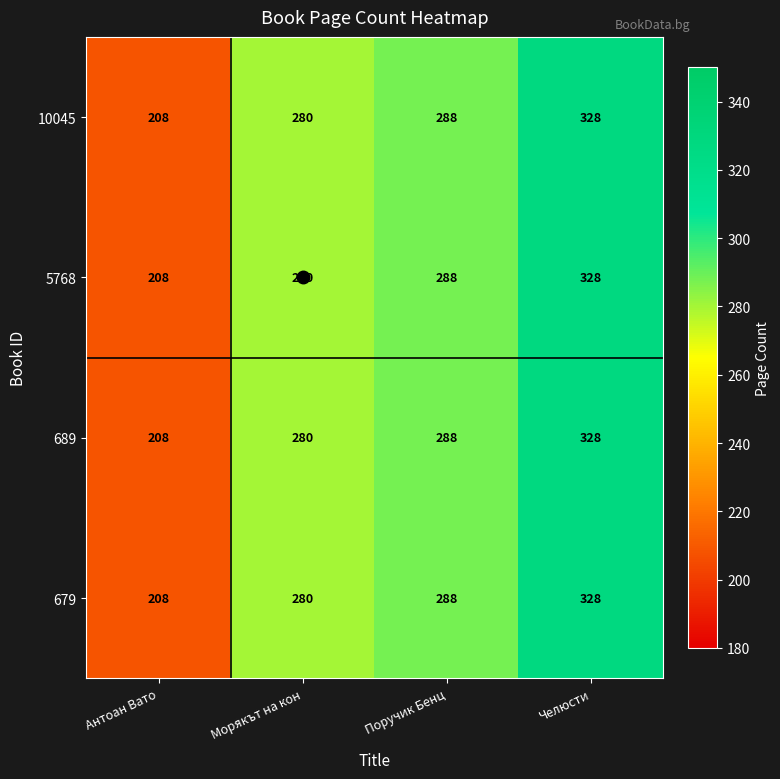

What is the approximate value of 679 at Морякът на кон, to the nearest 50?

300